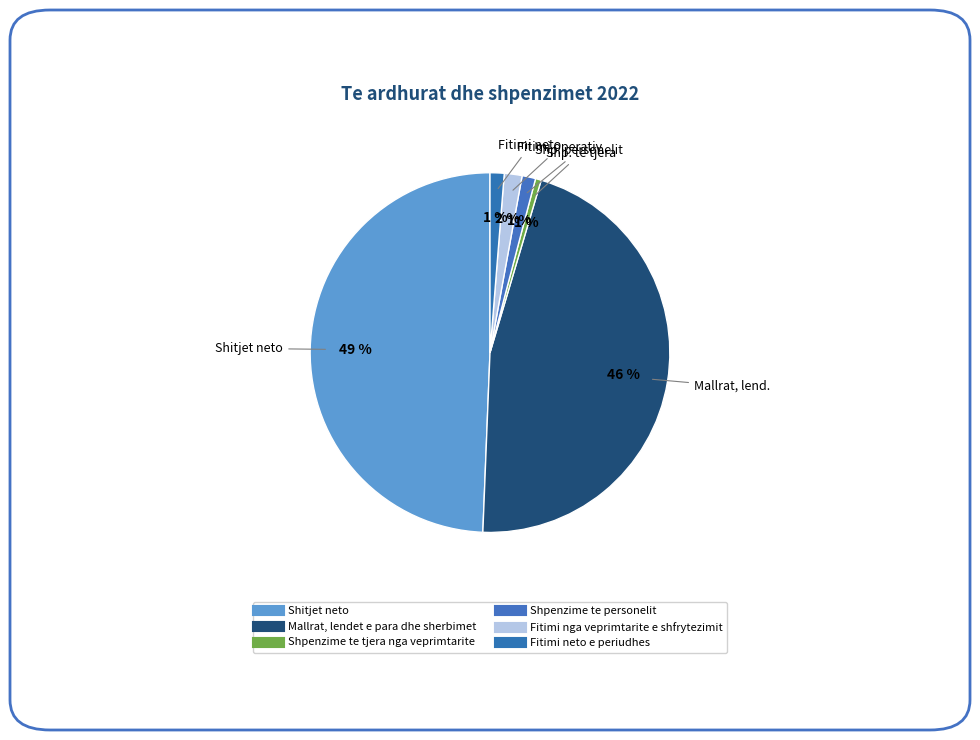

To the nearest percent, what is the average slice percentage?

17%